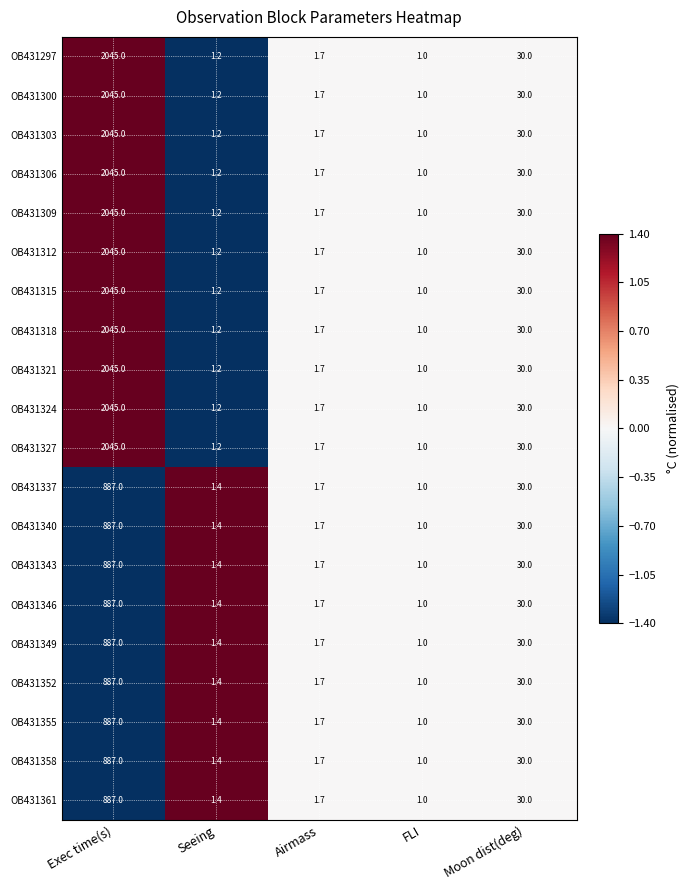

At which label is OB431303 closest to 1023?

Moon dist(deg)